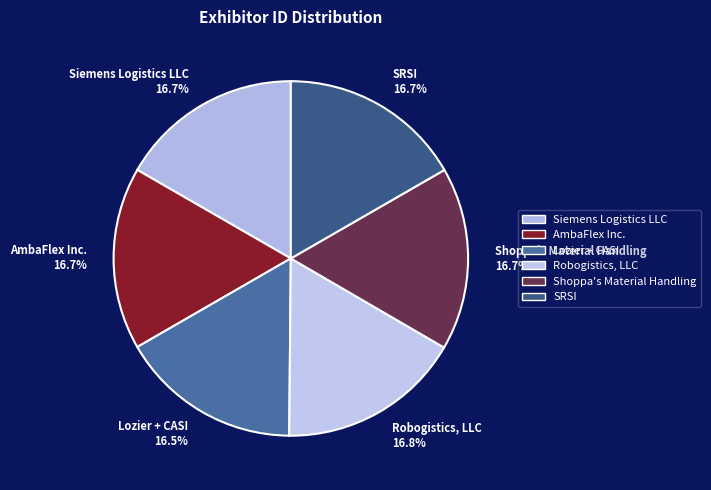

How much of the chart is everything except SRSI?

83.3%